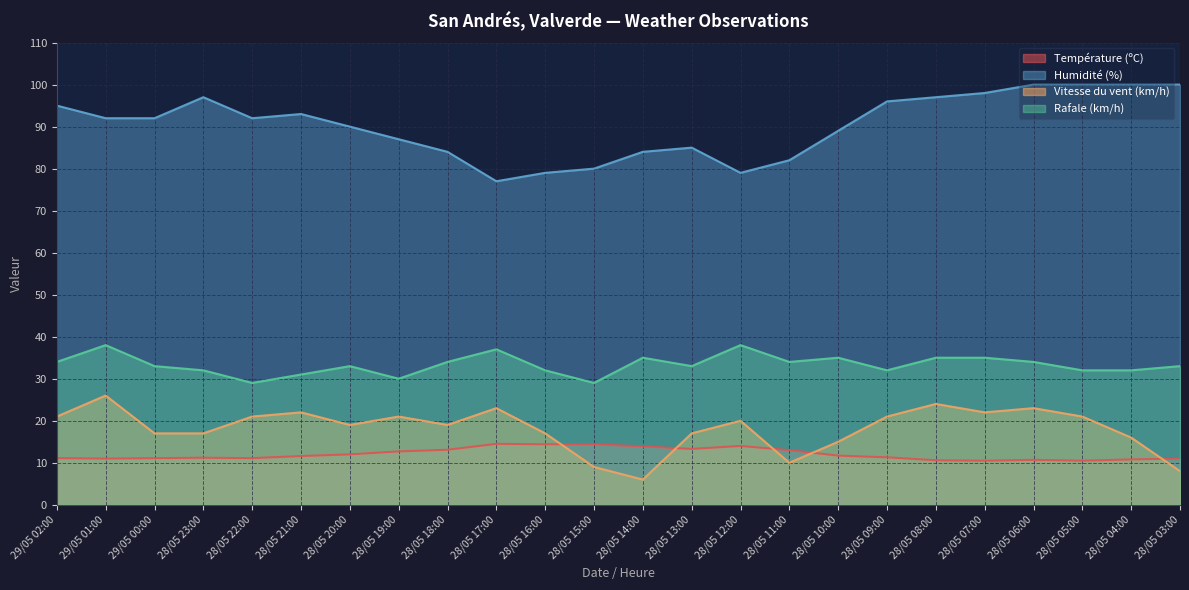

What is the value of the Température (ºC) point at the 21st from the left?

10.7